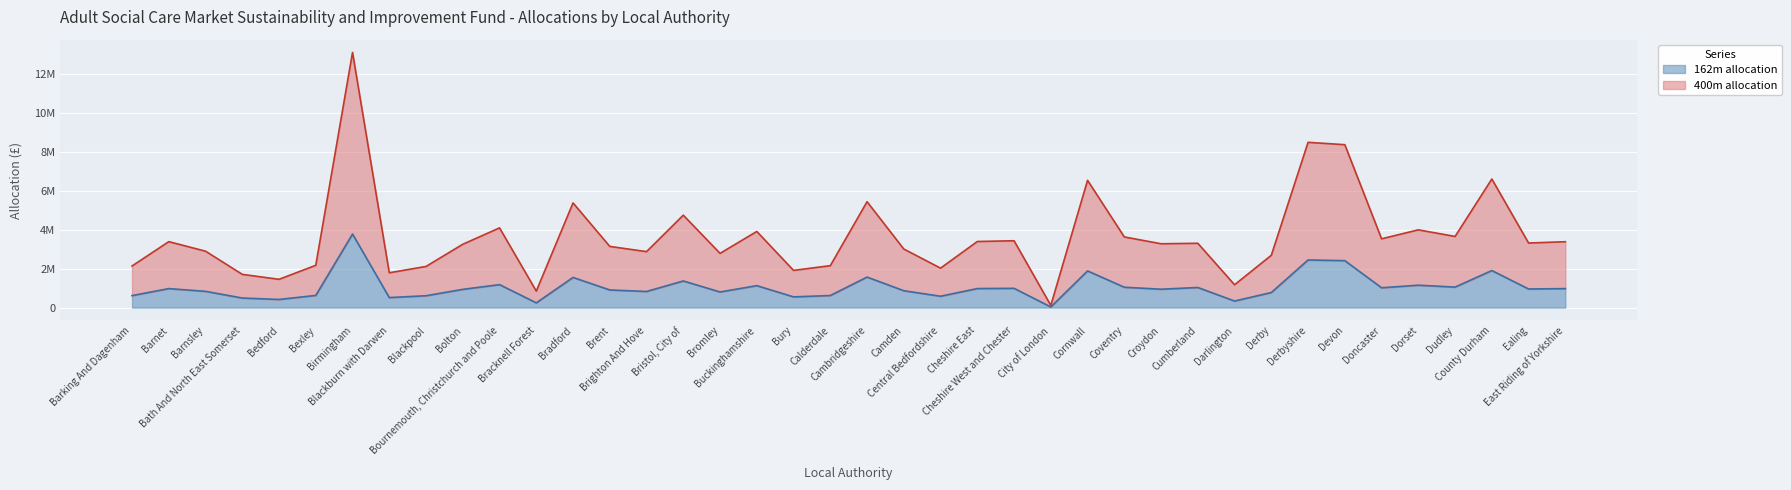

What are all the series names shown in the legend?

162m allocation, 400m allocation